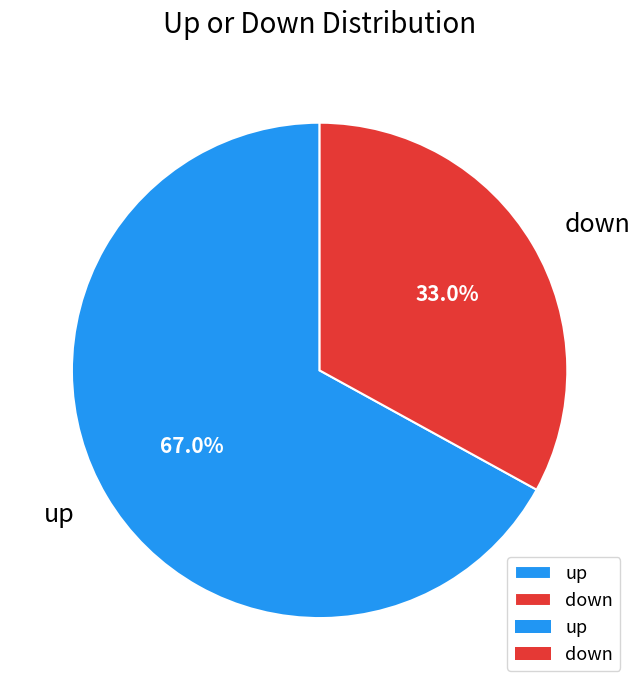

To the nearest percent, what percentage of the pie is up?

67%